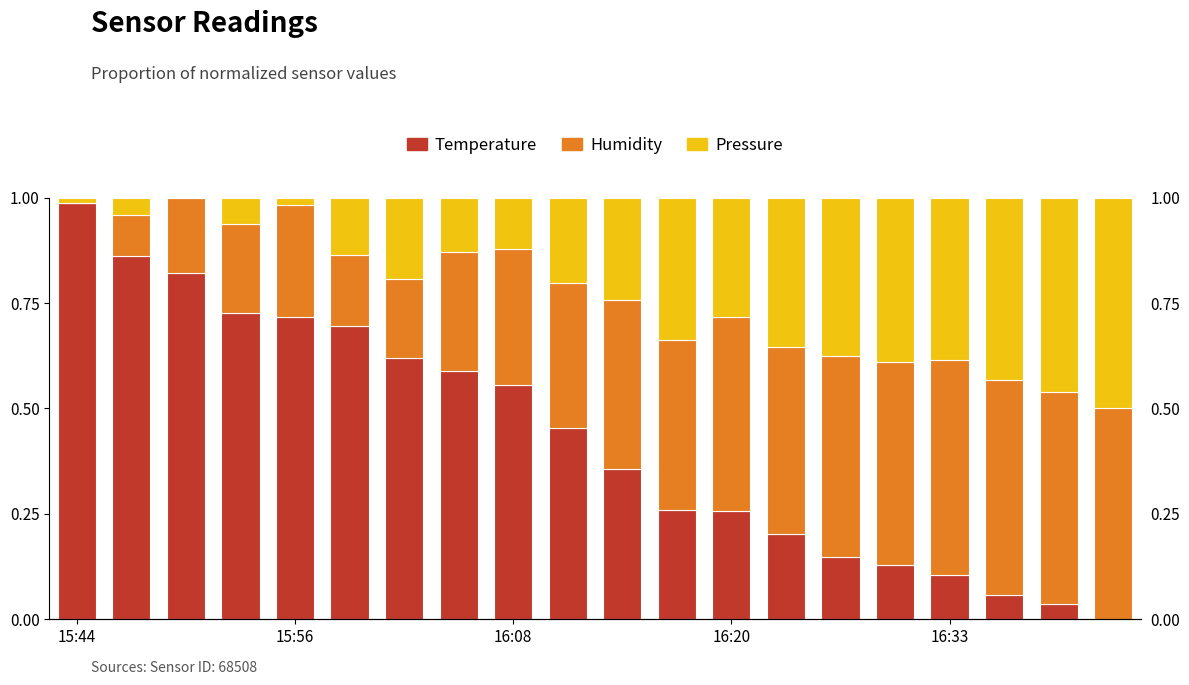

True or false: pressure has a value of 0.2 at 9.

True